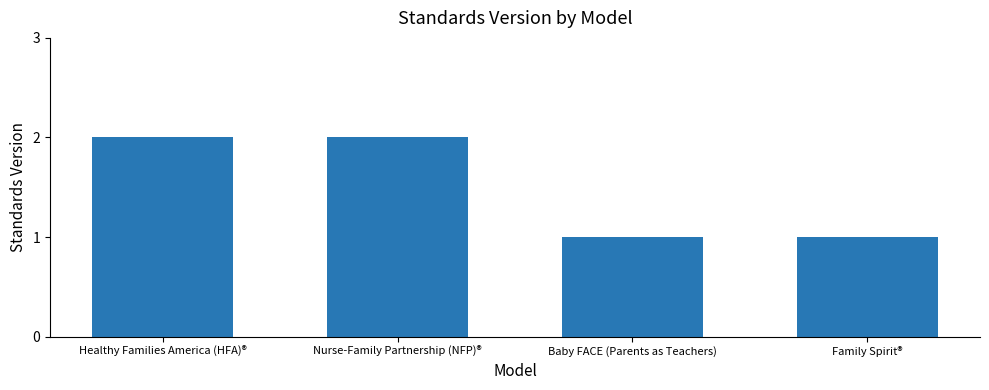

Reading left to right, list all the values displayed in this chart.

2	2	1	1